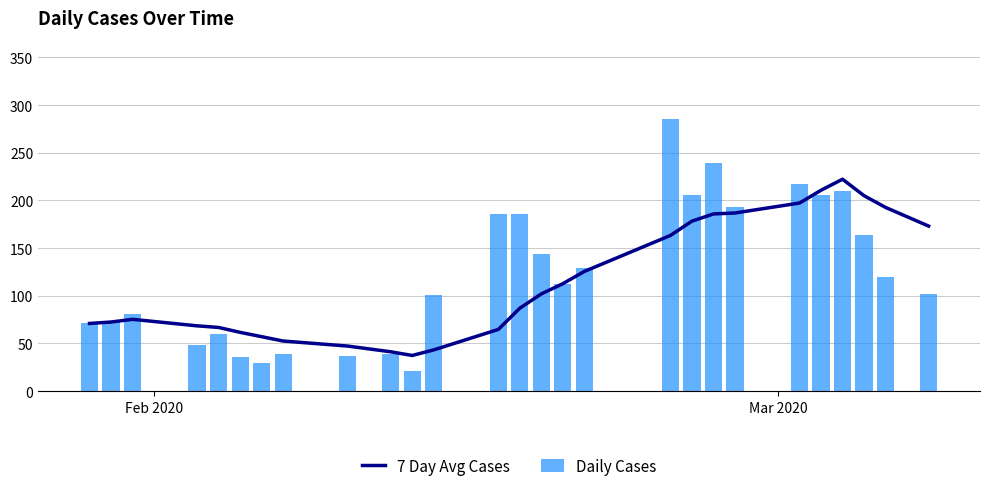

What is the value of the Daily Cases bar at the 24th from the left?

210